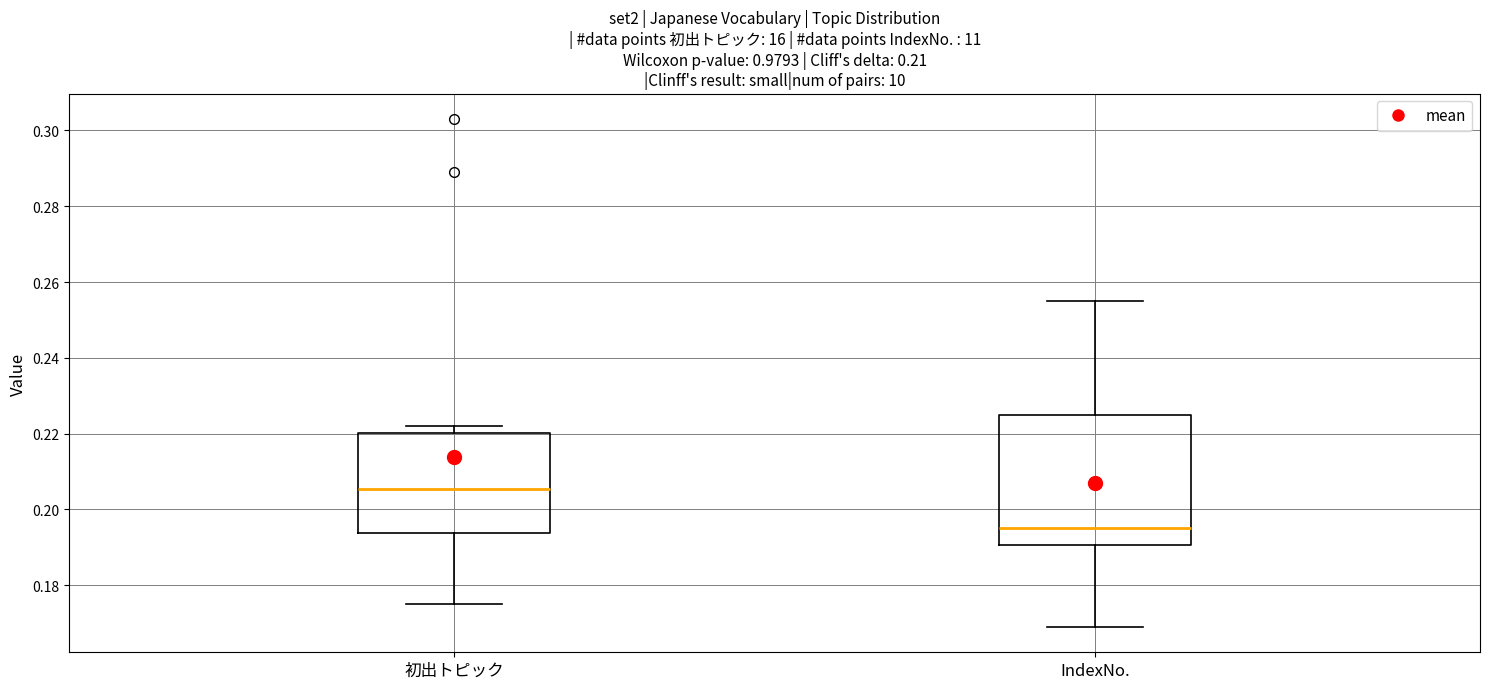

Comparing the boxes themselves (not the whiskers), which one is the tallest?

IndexNo.